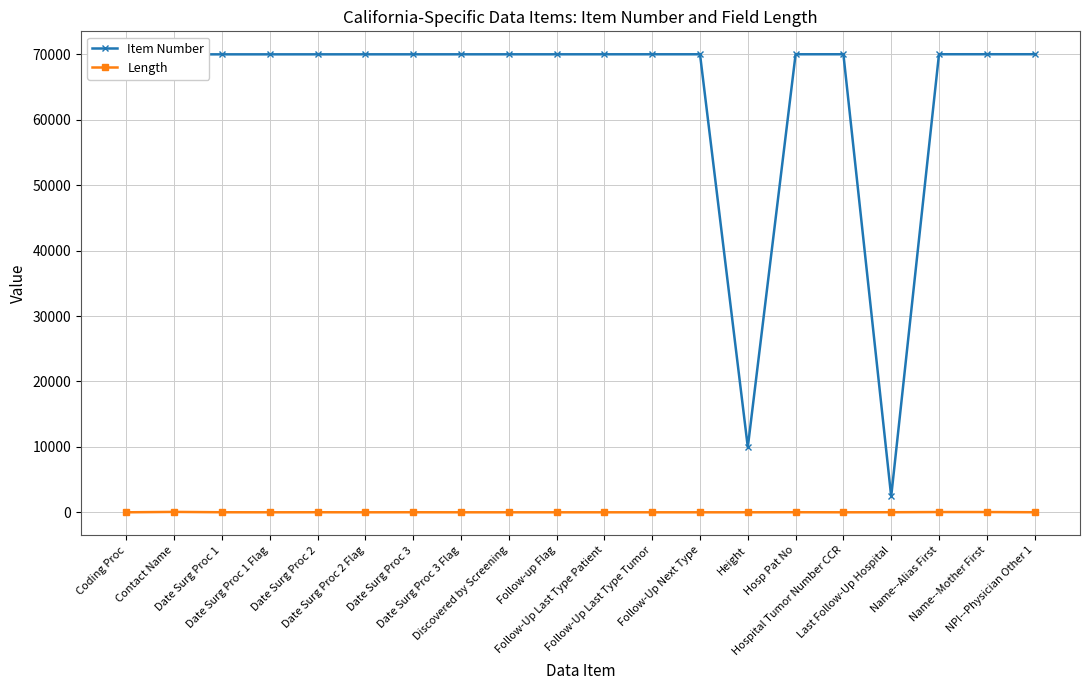

Read the Item Number value at Discovered by Screening.

70008